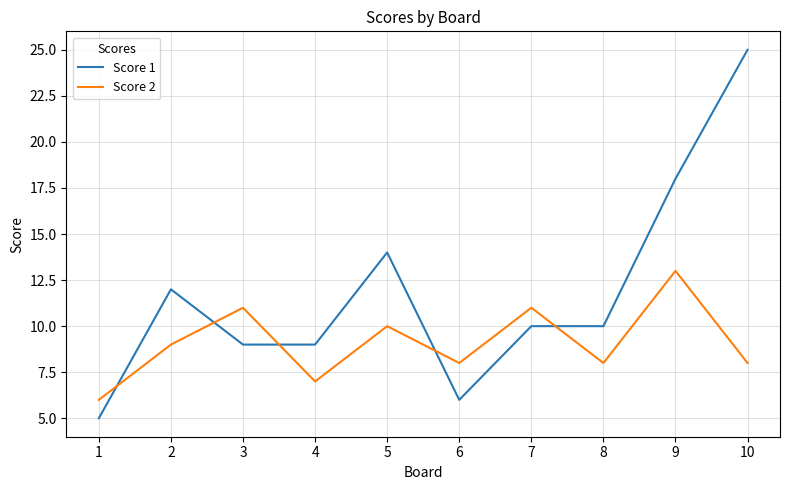

What is the average value of the Score 1 series?

12